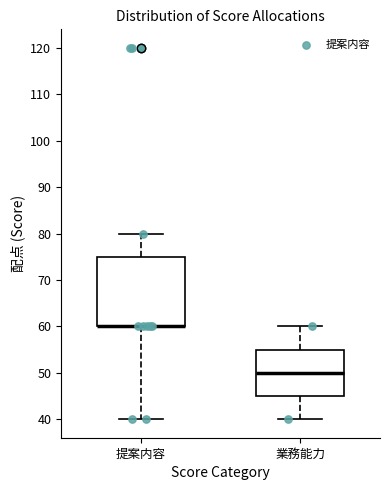

Reading left to right, read every box against the y-axis: the position of its median line, the range the box covers, and the ends of its whiskers. The values are not printed on the chart, so give them approximately, as read against the axis.

提案内容: median 60 (drawn on the box's lower edge), box 60 to 75, whiskers 40 to 80
業務能力: median 50, box 45 to 55, whiskers 40 to 60